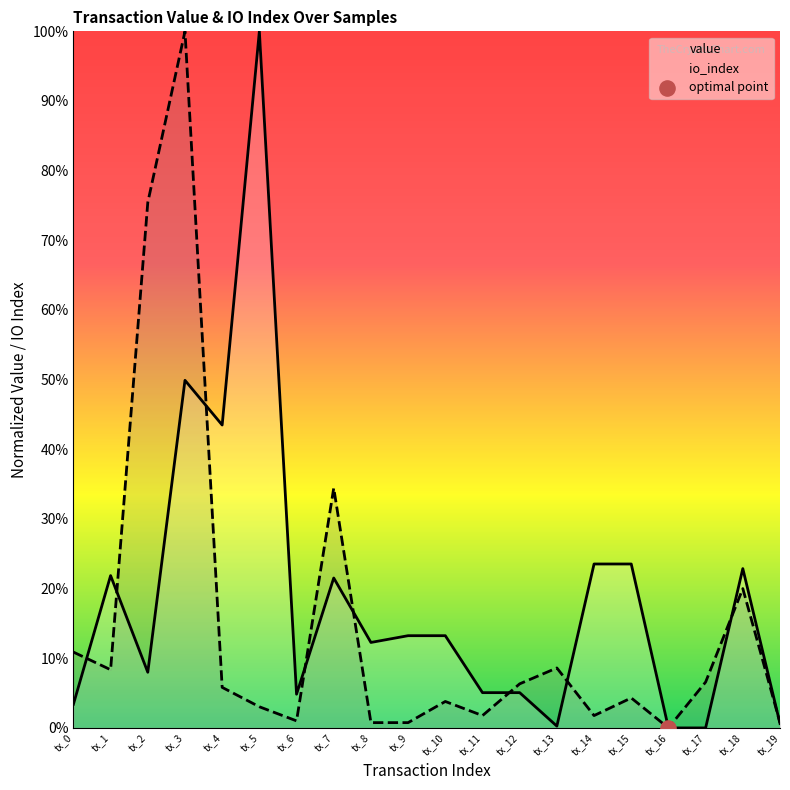

Is the value of io_index at tx_10 greater than the value of value at tx_12?

No